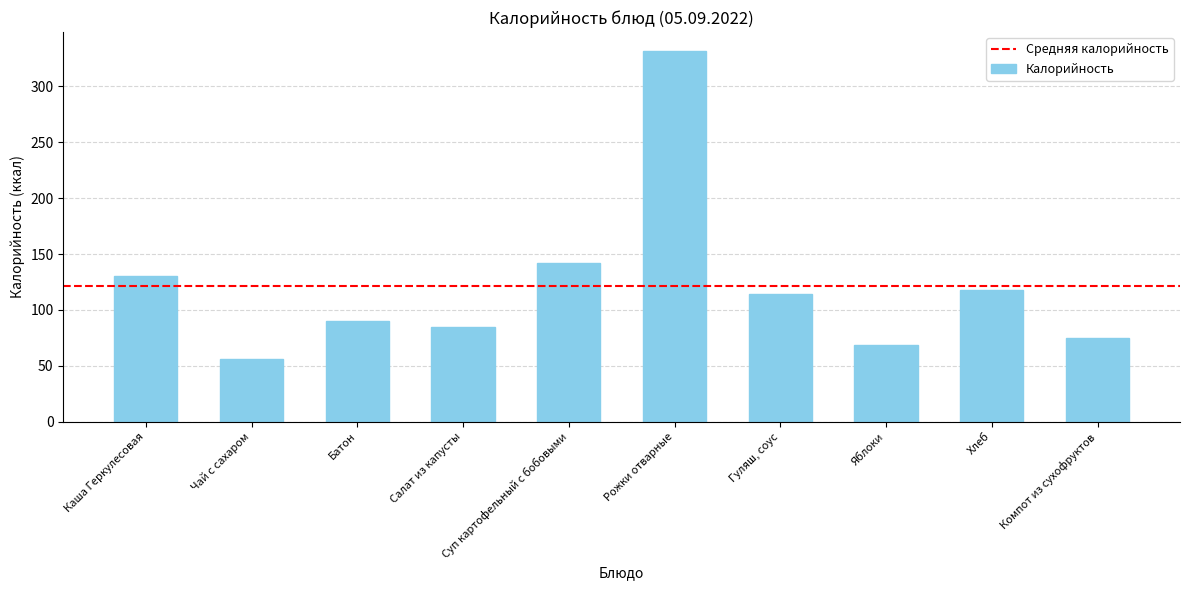

Does the chart contain any negative values?

No